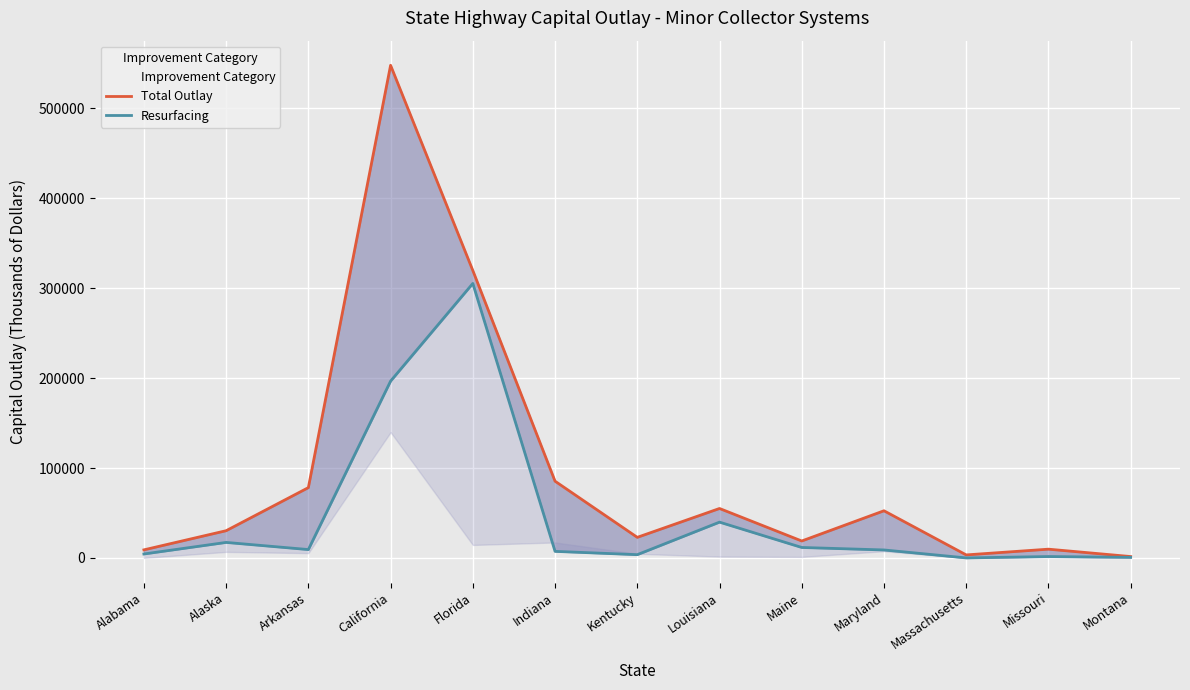

At which category does the chart reach its peak across all series?

California